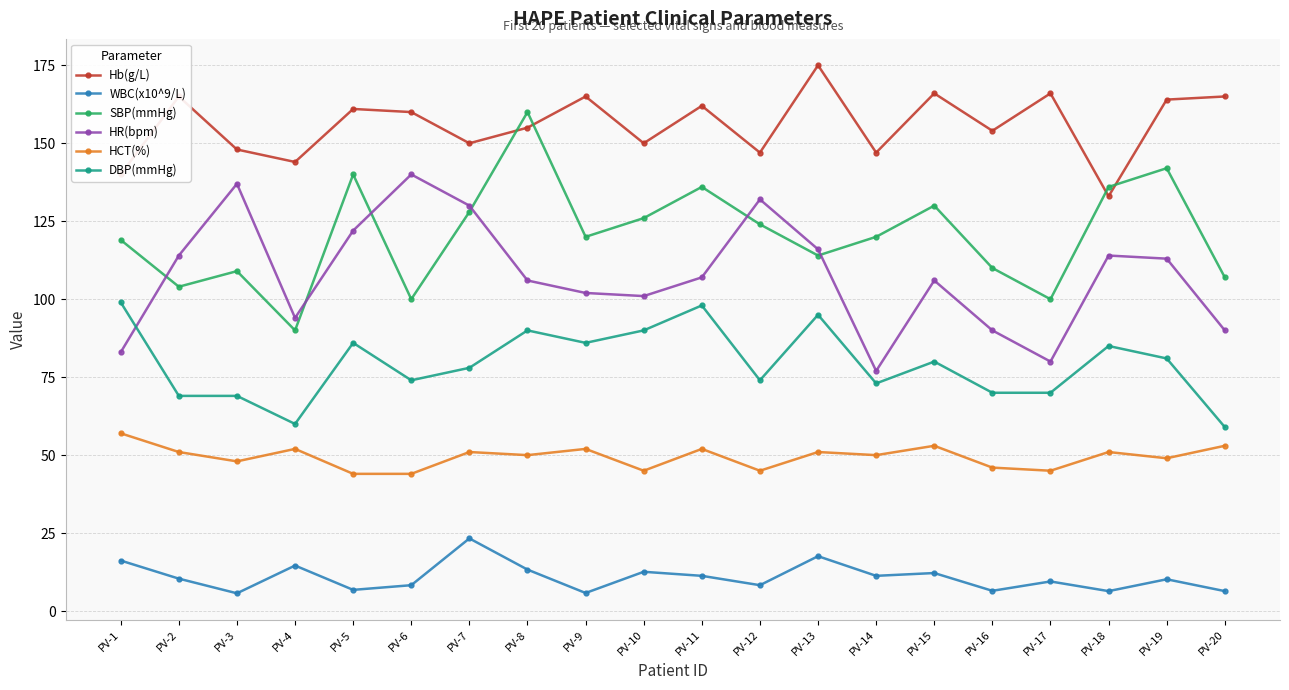

Is the value of WBC(x10^9/L) at PV-4 greater than the value of Hb(g/L) at PV-20?

No